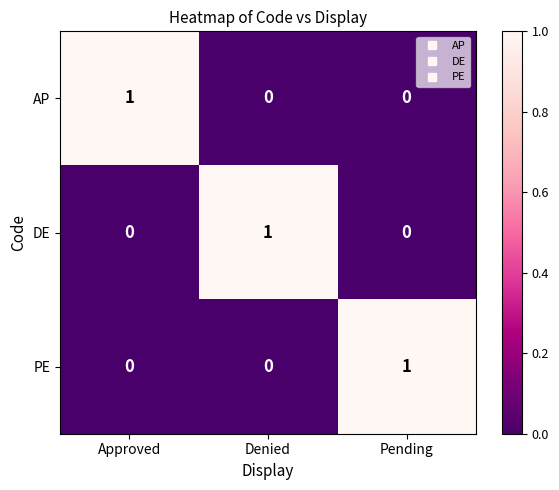

What is the spread (max minus min) of values at Approved?

1